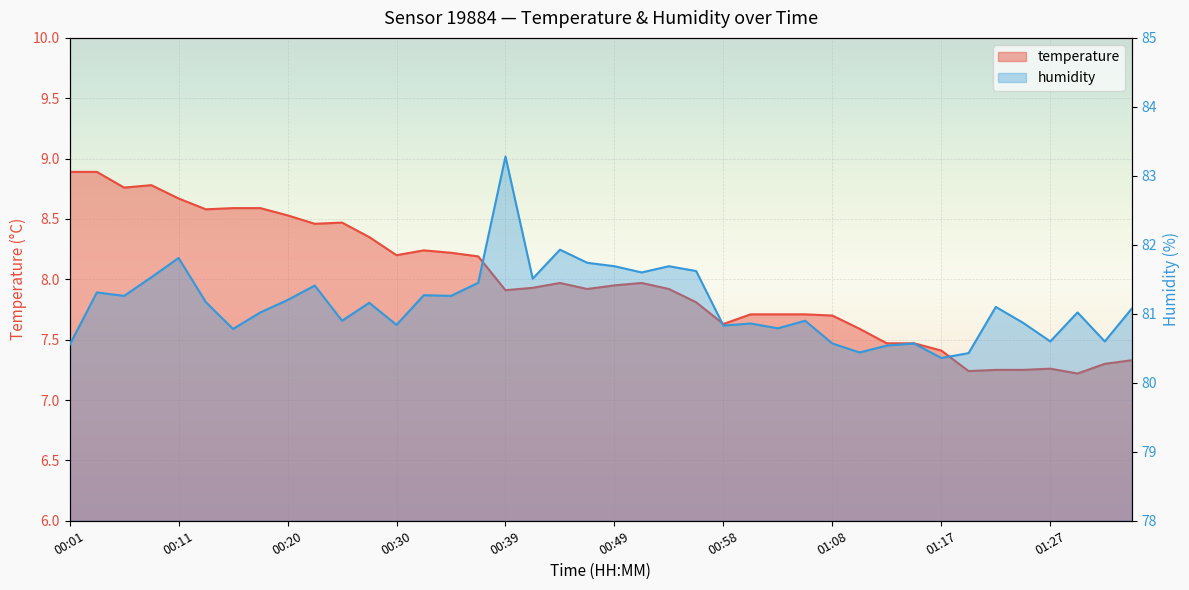

The temperature series shows 10.0 at 01:34. True or false?

False